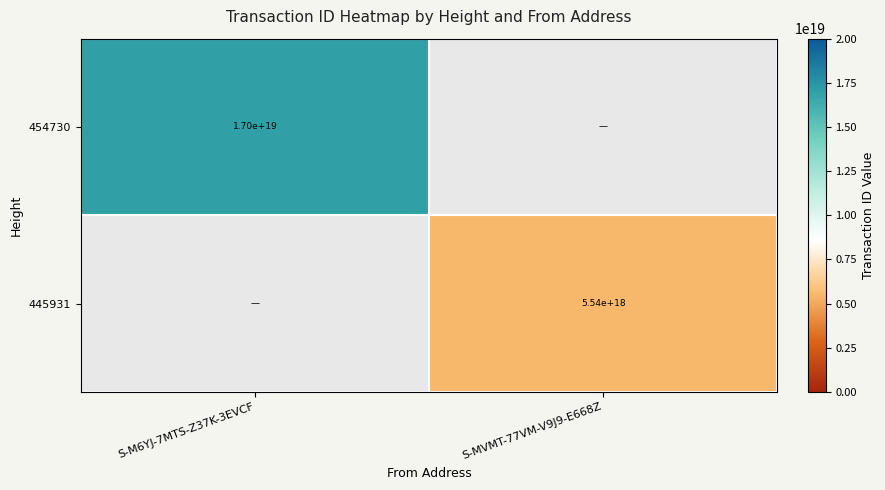

The 445931 series shows 5540000000000000000 at S-MVMT-77VM-V9J9-E668Z. True or false?

True